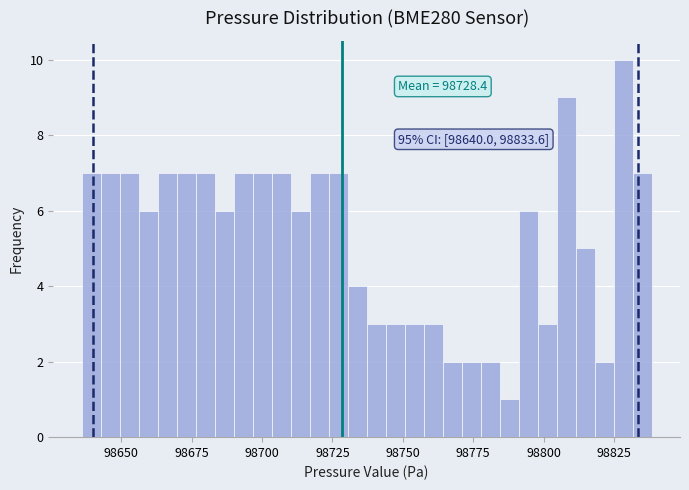

Around what value on the x-axis is the tallest bar? Give the approximate position of its centre, as read against the axis.

98830